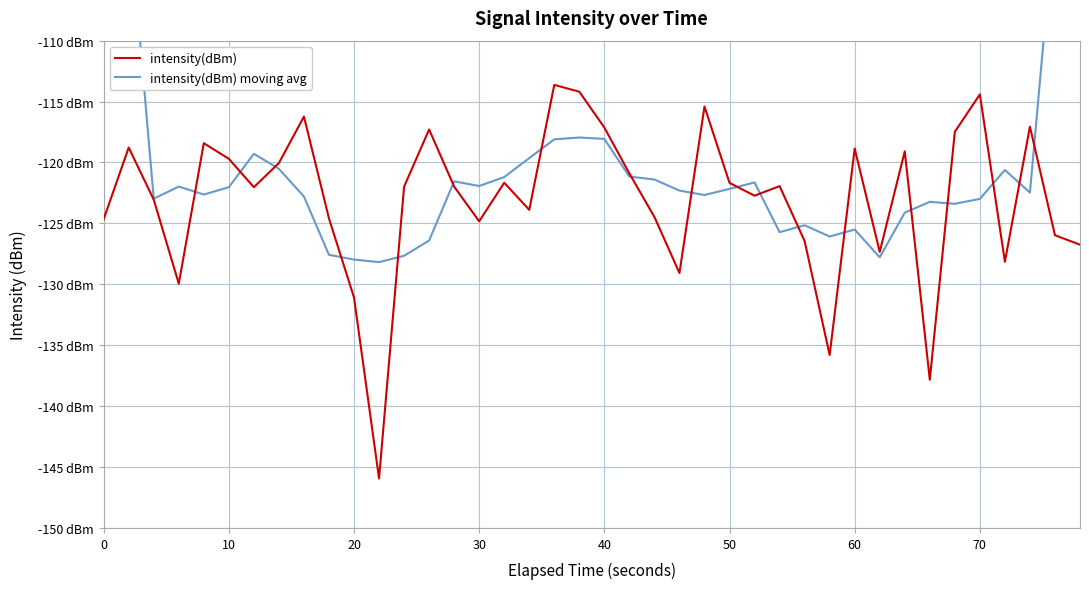

What is the value of the intensity(dBm) moving avg point at the 30th from the left?

-126.1